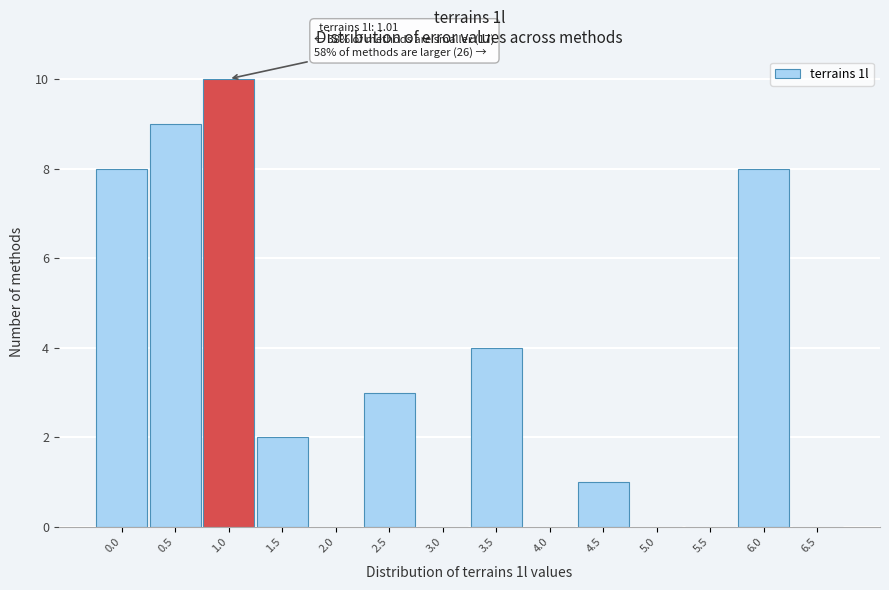

Reading left to right, list all the values displayed in this chart.

0.0=8	0.5=9	1.0=10	1.5=2	2.0=0	2.5=3	3.0=0	3.5=4	4.0=0	4.5=1	5.0=0	5.5=0	6.0=8	6.5=0